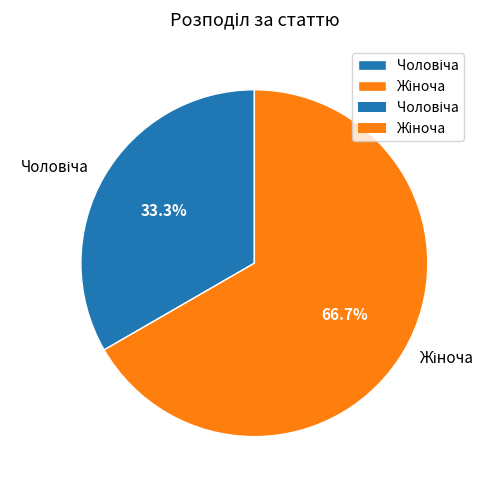

Is there a majority slice in this chart?

Yes